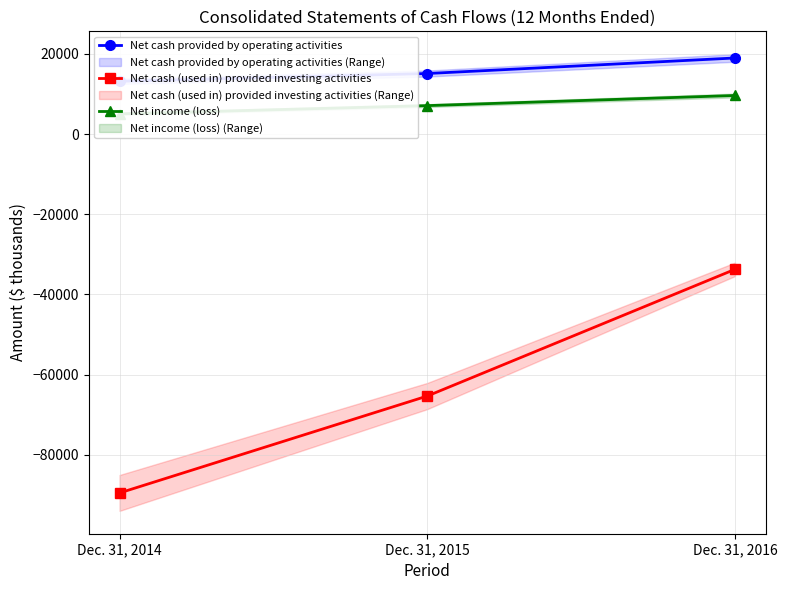

Where does the Net income (loss) series first go above 7108?

Dec. 31, 2016